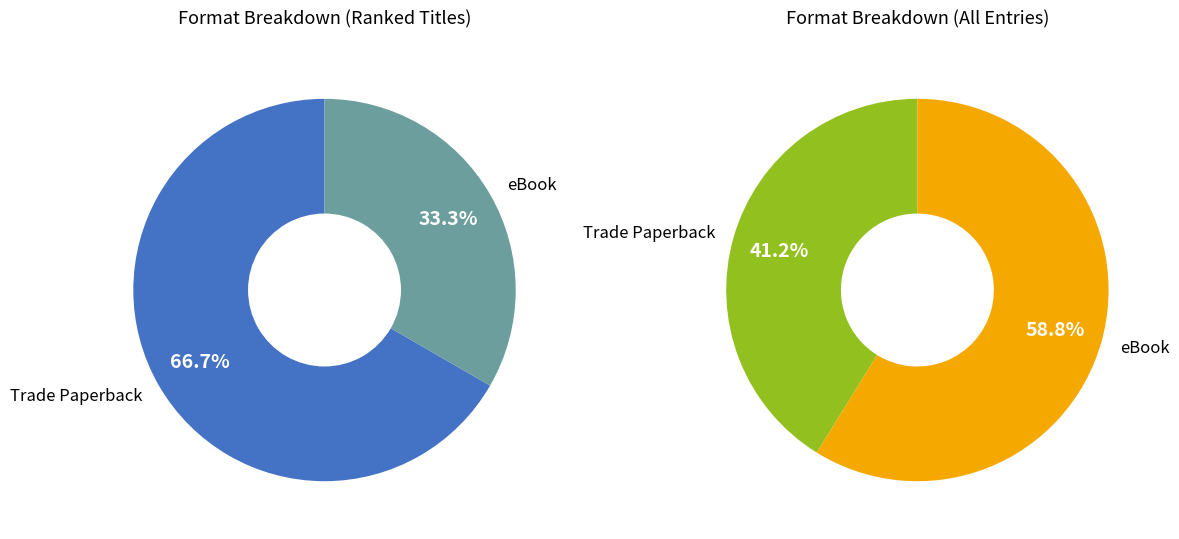

Is it true that eBook is 70% of the pie?

False